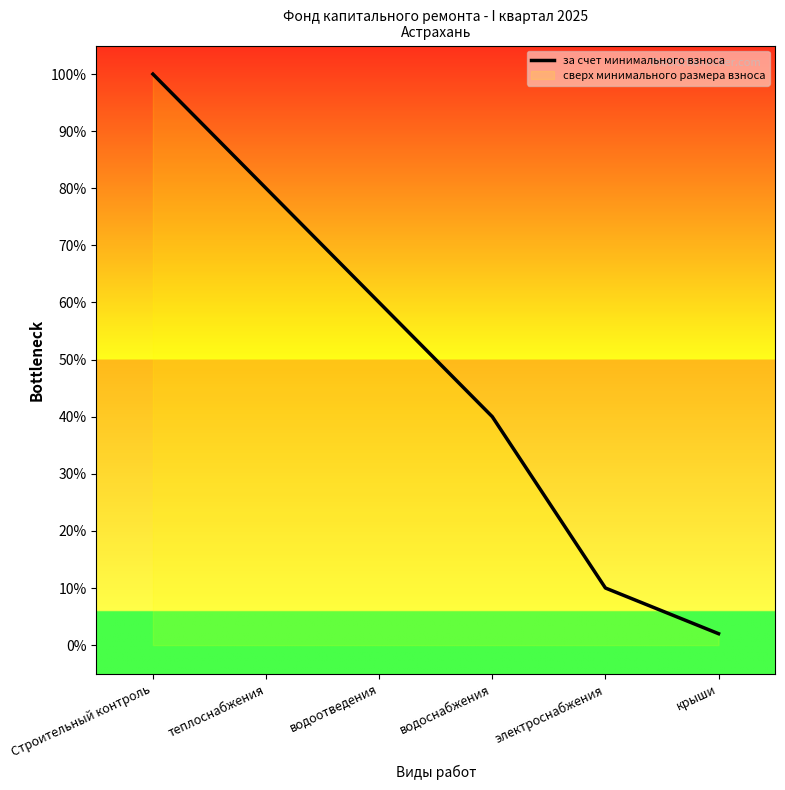

What is the change in value from теплоснабжения to водоотведения?

-20